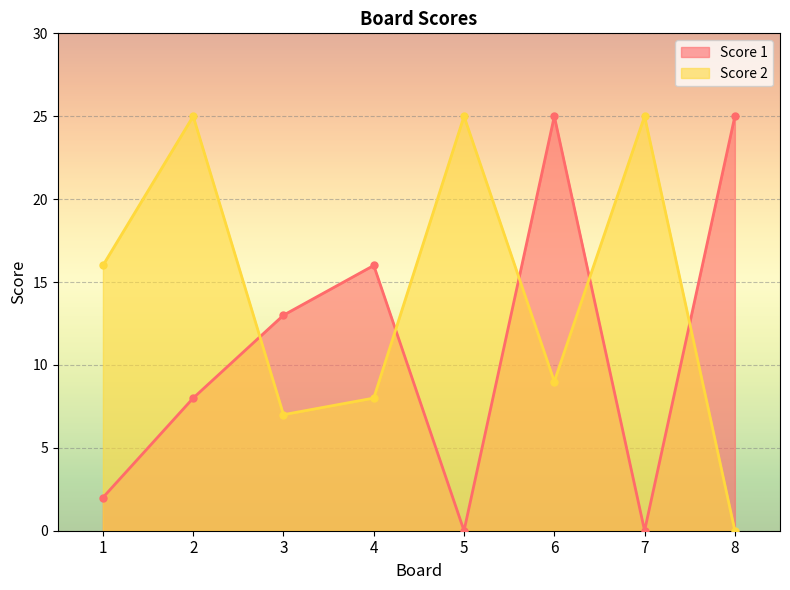

What is the difference between the second highest and minimum values in the Score 1 series?

25